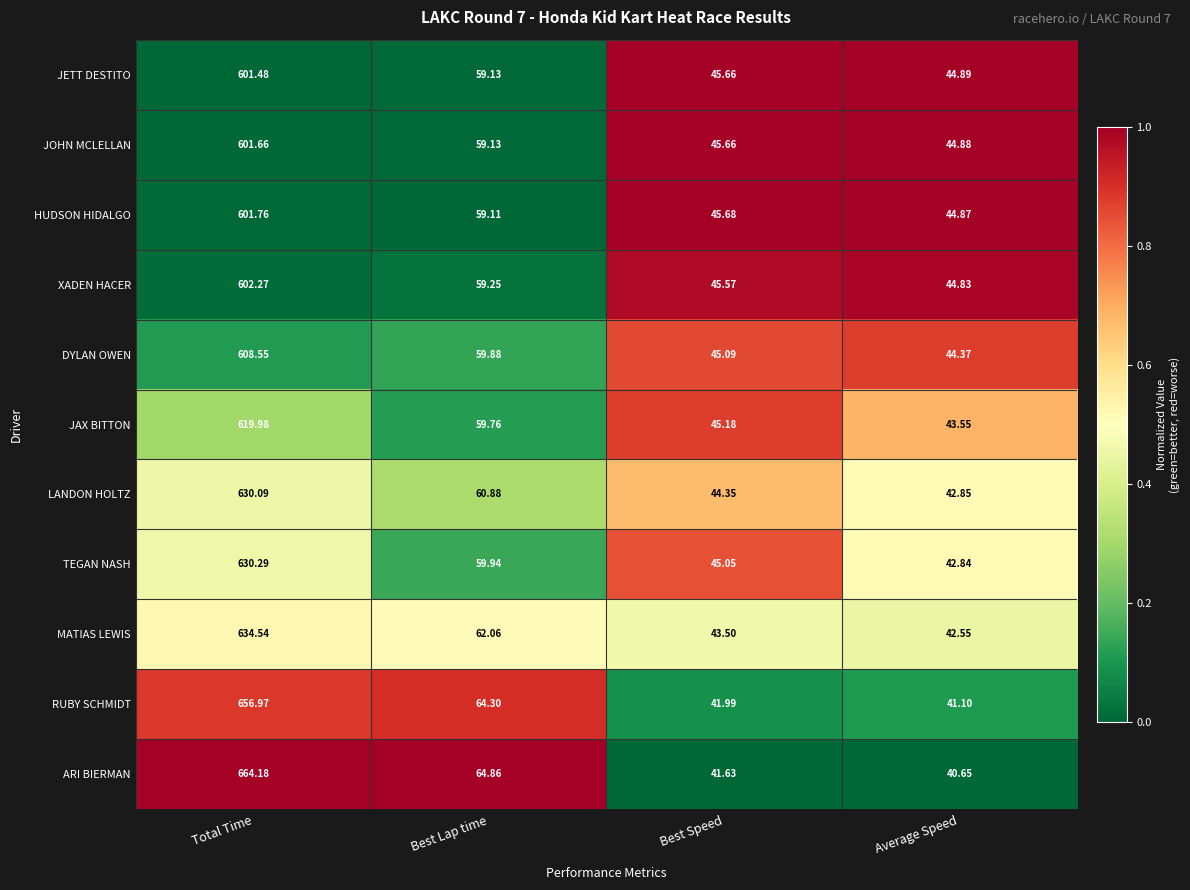

Which label corresponds to the largest value in the chart?

Total Time